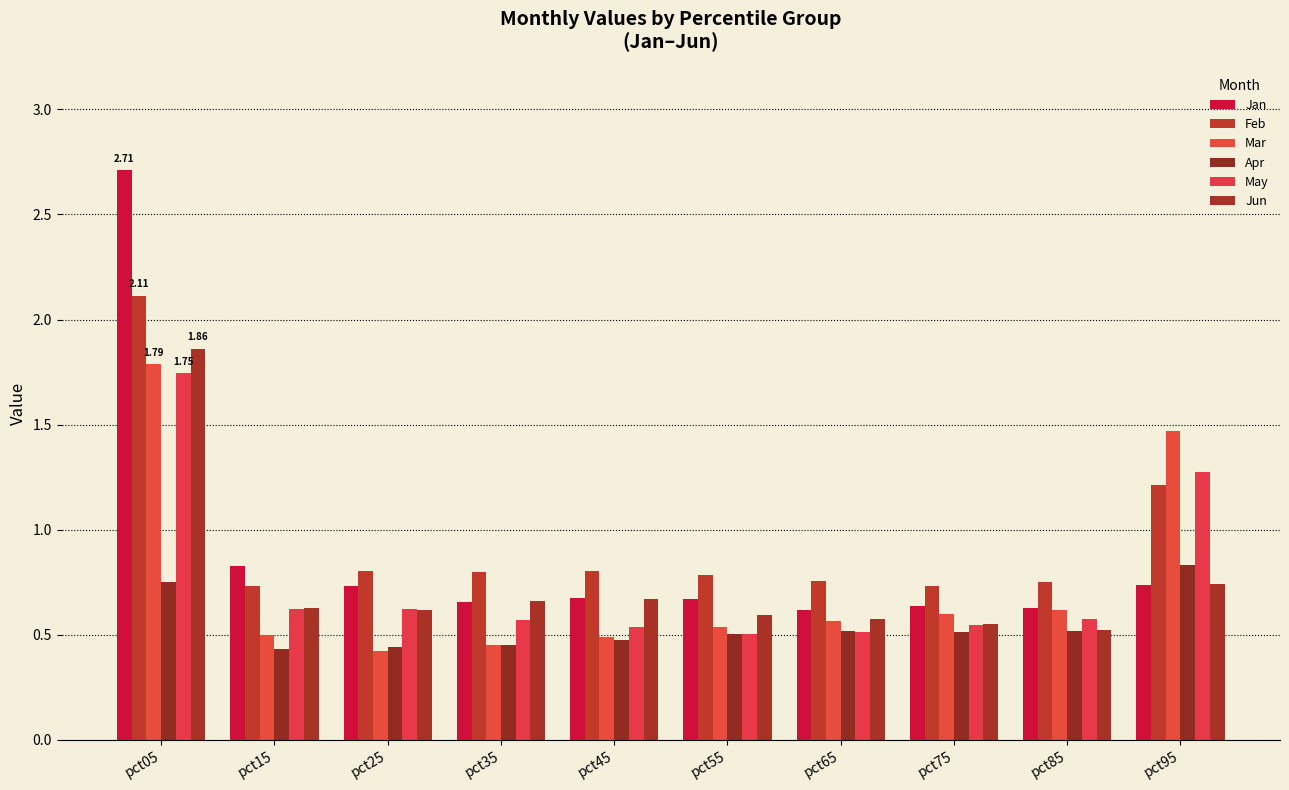

What is the minimum value shown in the chart?

0.4